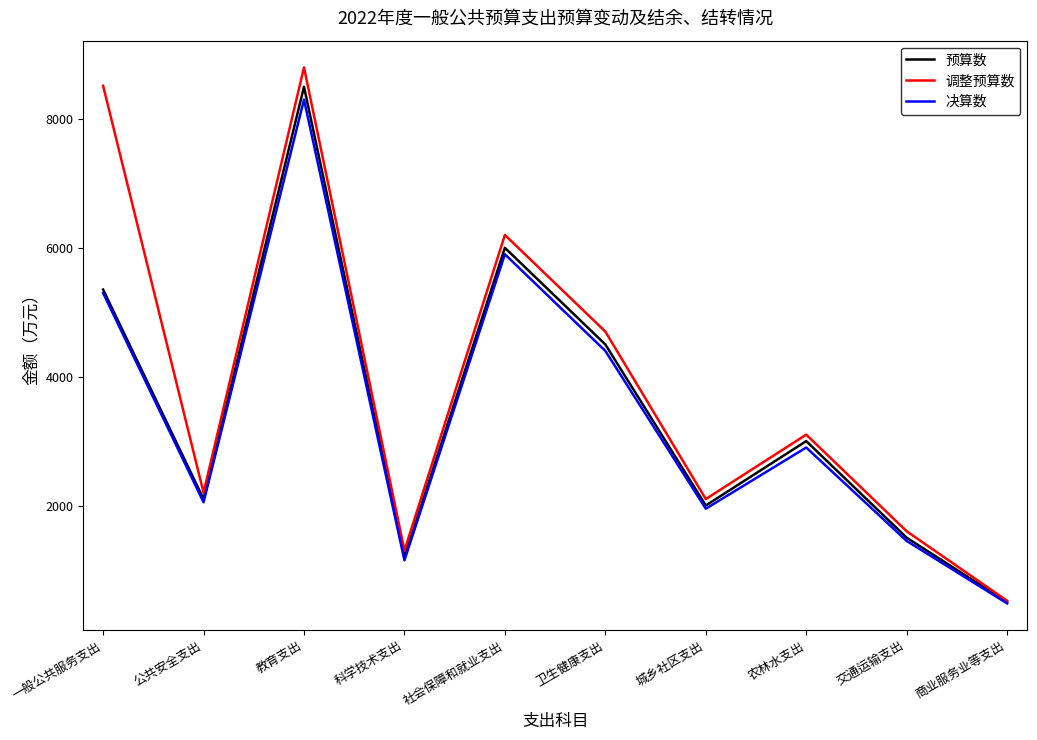

How many values in the 决算数 series are below 2900?

5